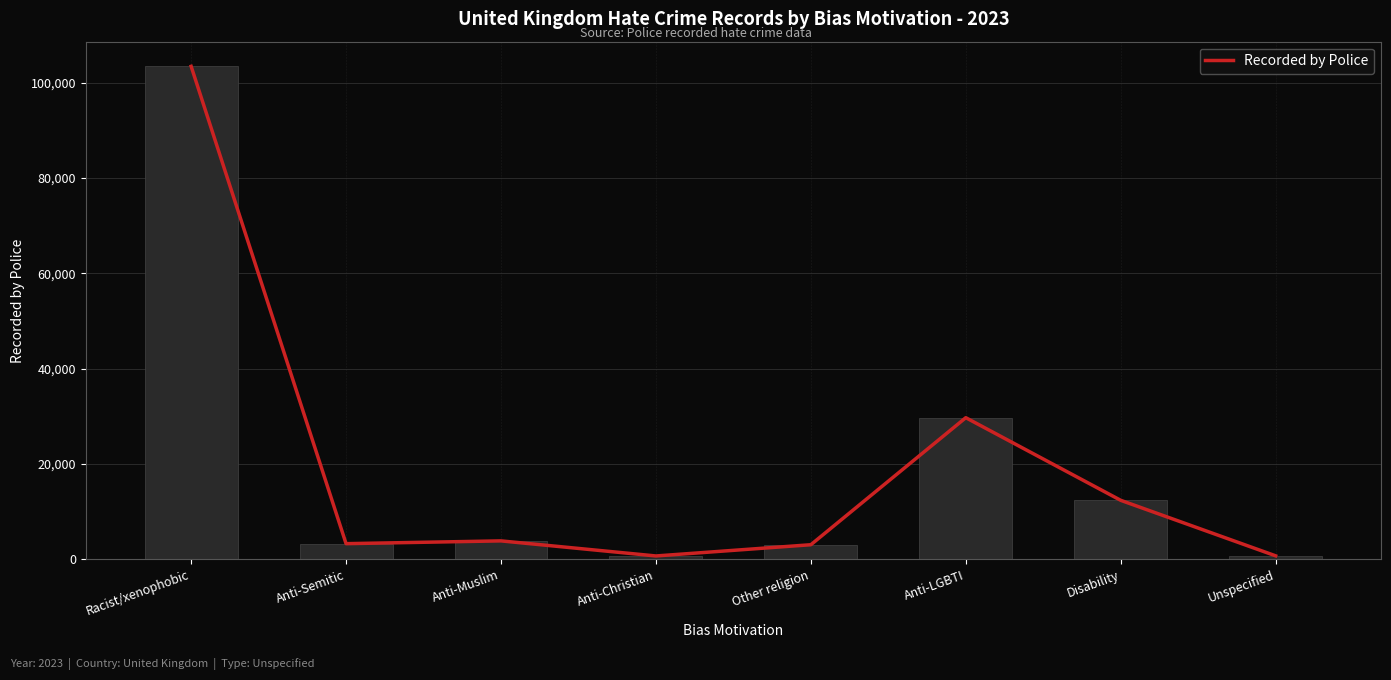

List the labels in order of value, largest first.

Racist/xenophobic, Anti-LGBTI, Disability, Anti-Muslim, Anti-Semitic, Other religion, Unspecified, Anti-Christian